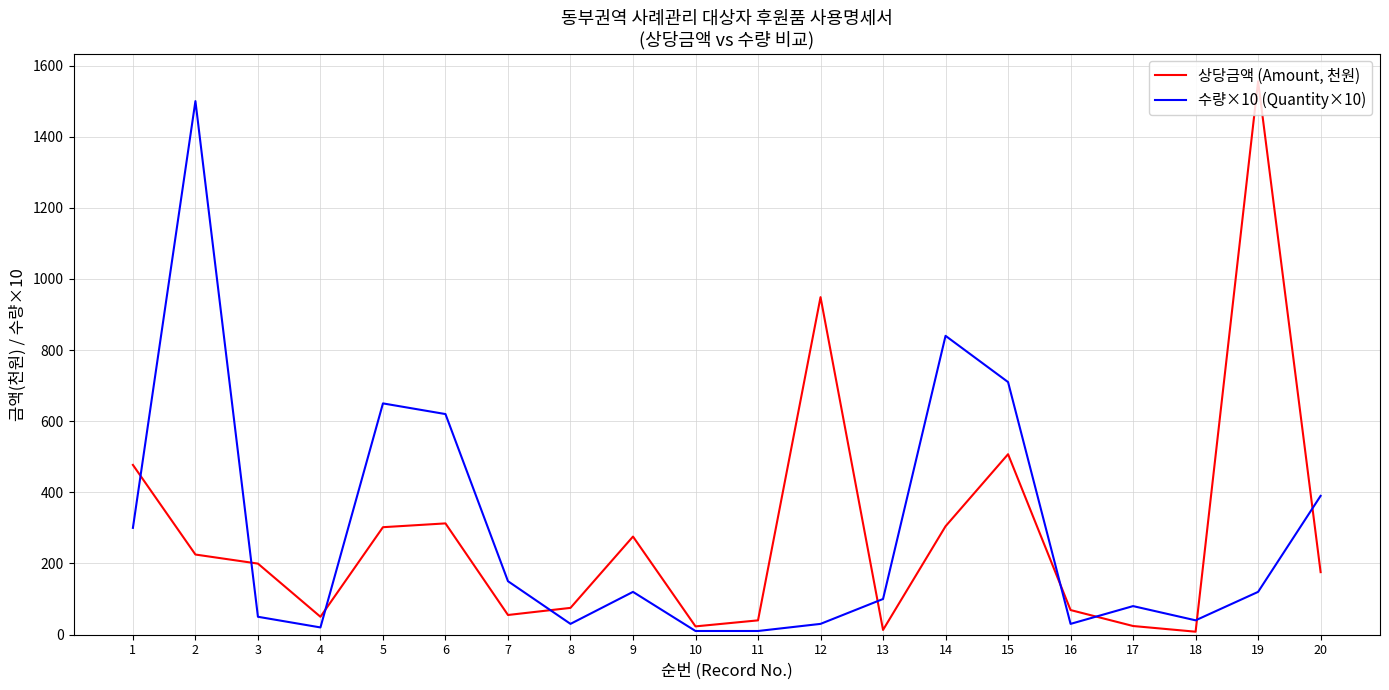

Which series ends up on top after the final intersection of 수량×10 (Quantity×10) and 상당금액 (Amount, 천원)?

수량×10 (Quantity×10)